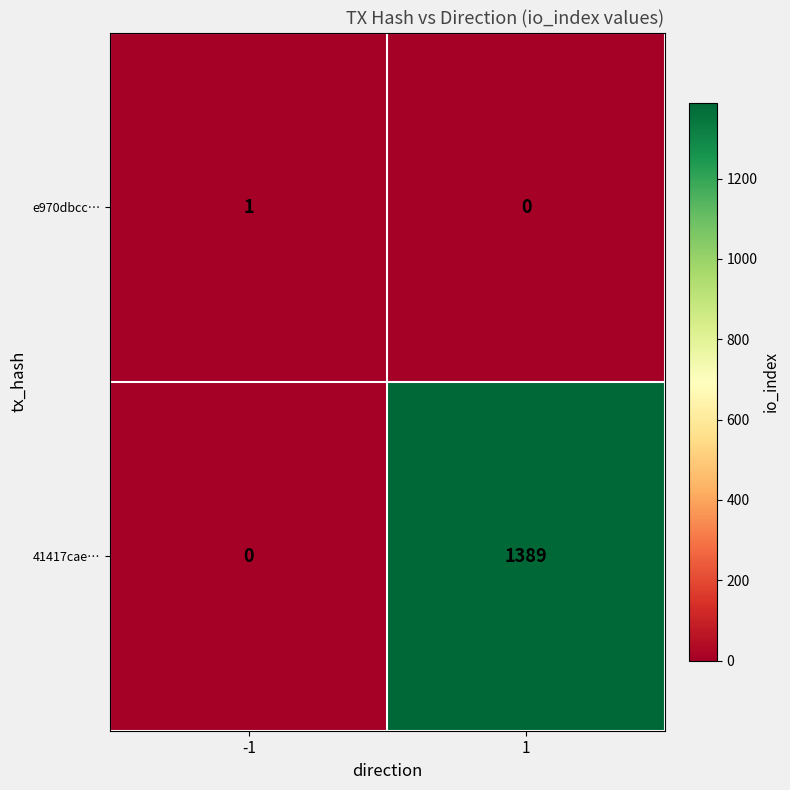

Reading left to right, what are all the values shown in this chart?

e970dbcc…: -1=1	1=0
41417cae…: -1=0	1=1389